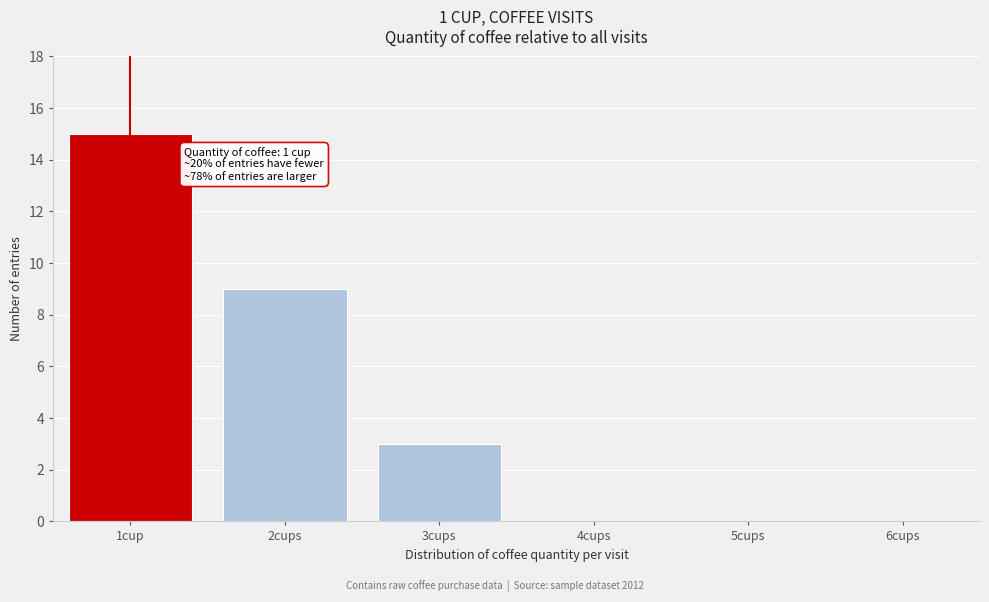

Reading right to left, what are all the values shown in this chart?

6cups=0	5cups=0	4cups=0	3cups=3	2cups=9	1cup=15